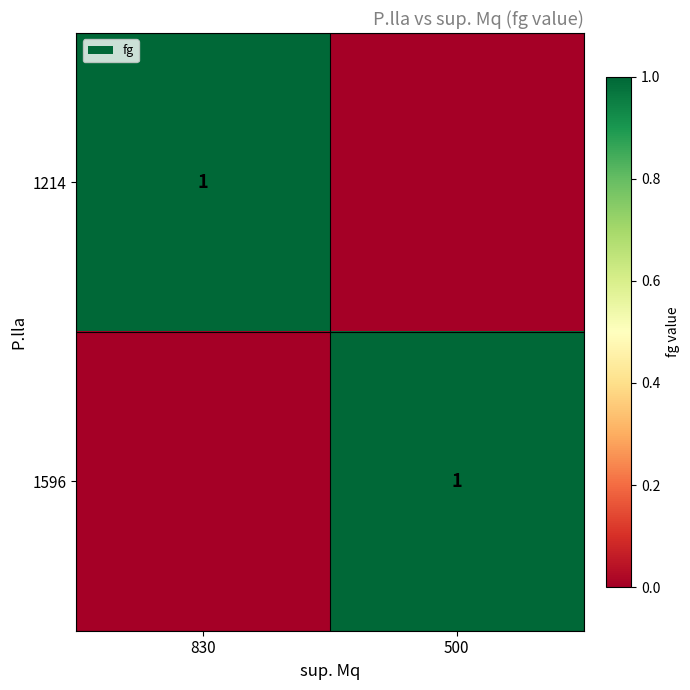

At which category is the sum across all series the highest?

830